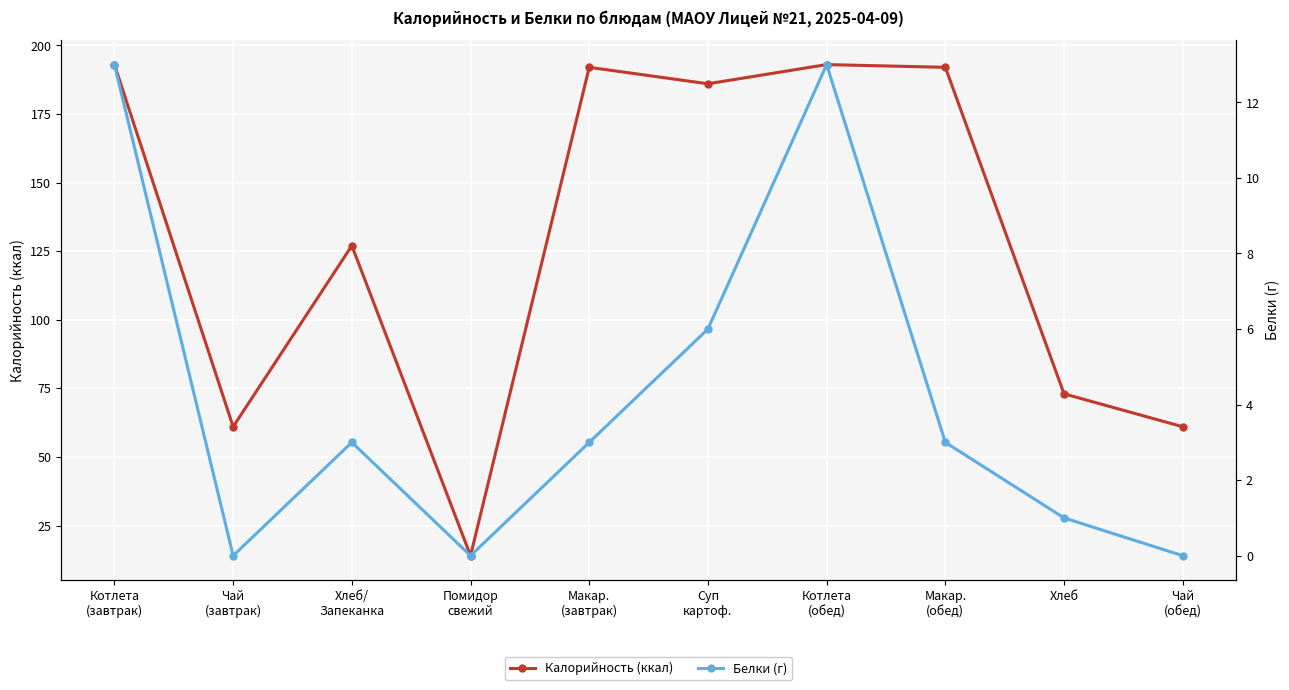

Is this an area chart (filled region under the line)?

No